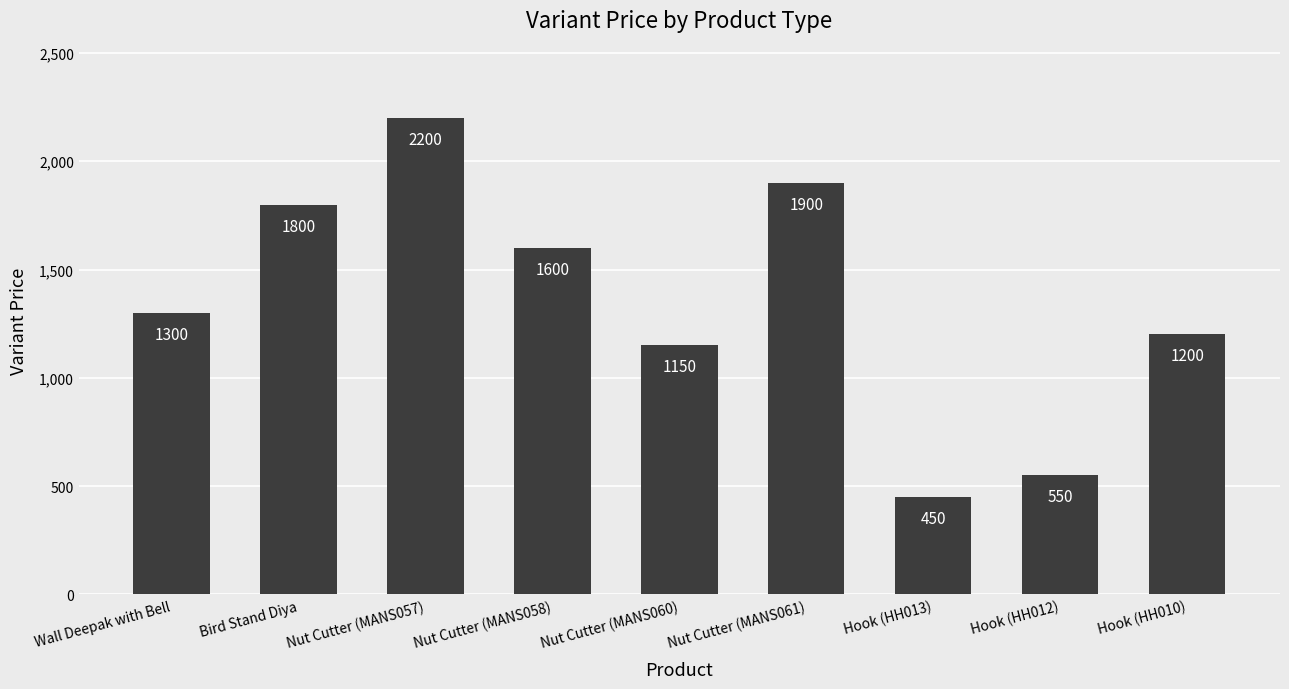

True or false: the data shows 2200 at Nut Cutter (MANS057).

True